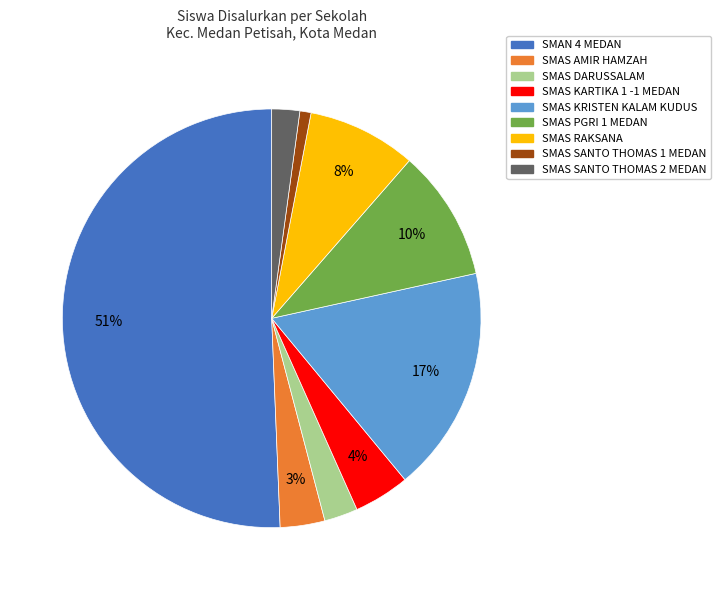

Which slice is the largest?

SMAN 4 MEDAN